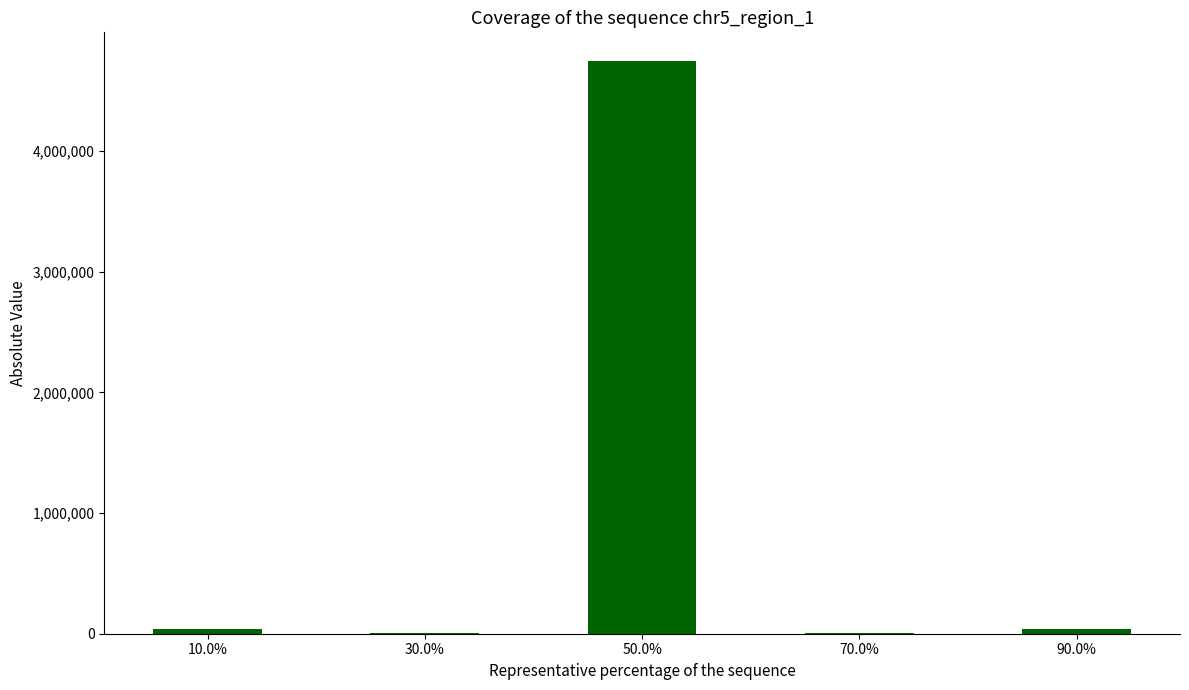

What is the sum of all values?

4831630